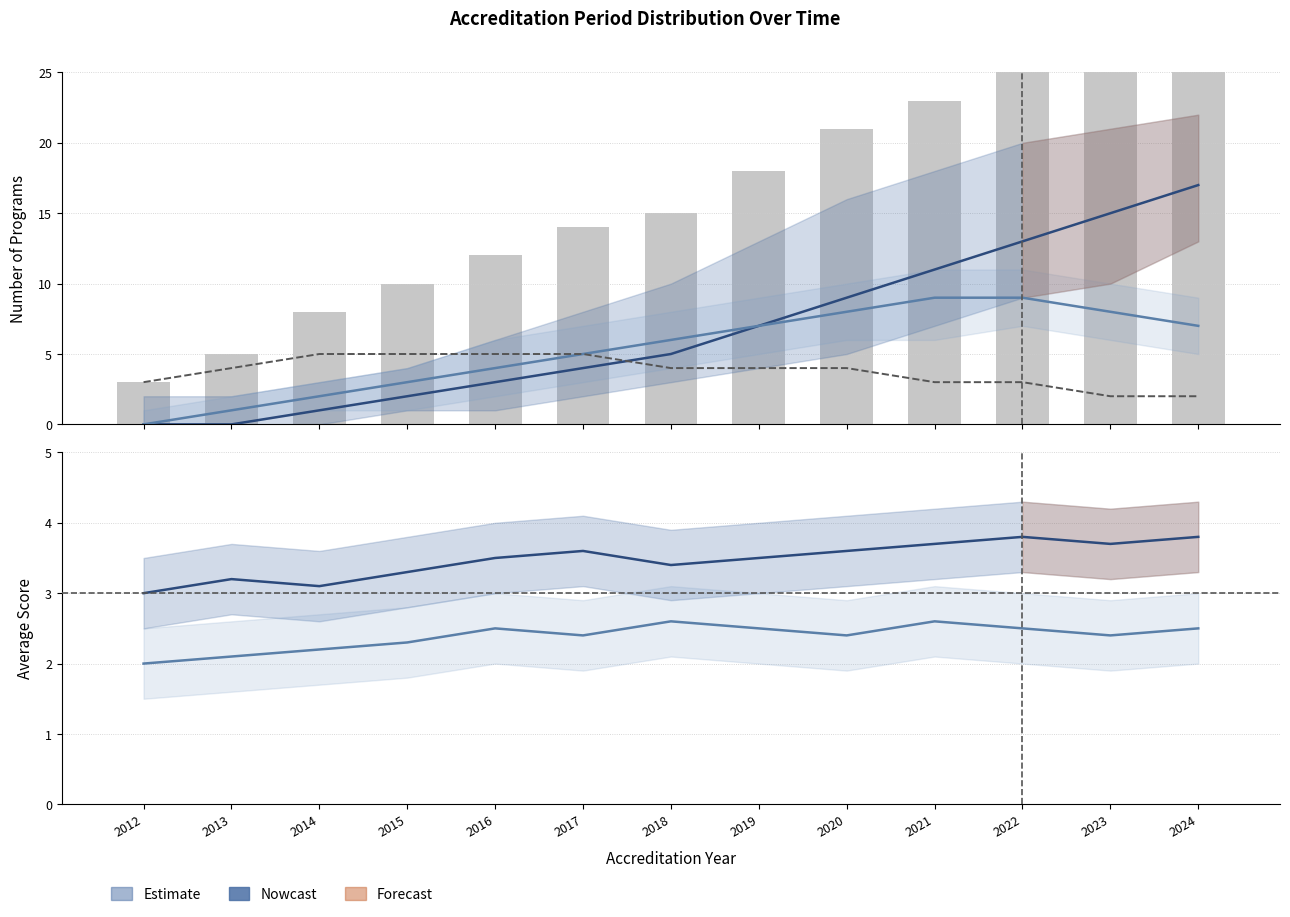

What is the difference between the maximum and minimum values in the Akredituota series?

3.0